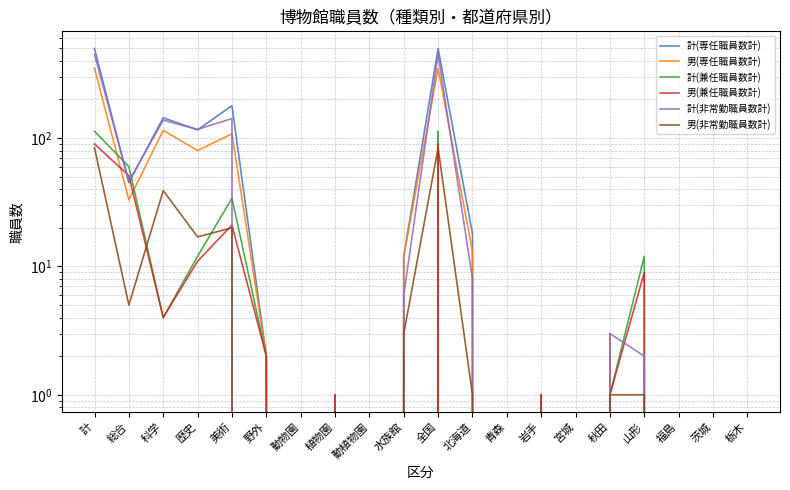

Is the value of 男(非常勤職員数計) at 茨城 greater than the value of 計(非常勤職員数計) at 北海道?

No